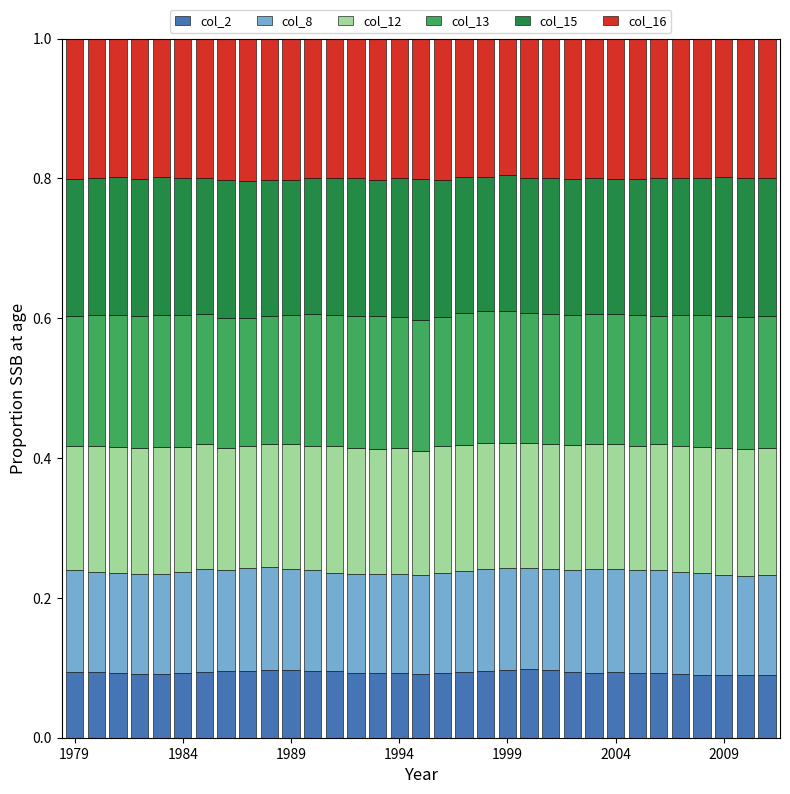

Are the bars grouped side by side (vs. stacked)?

No